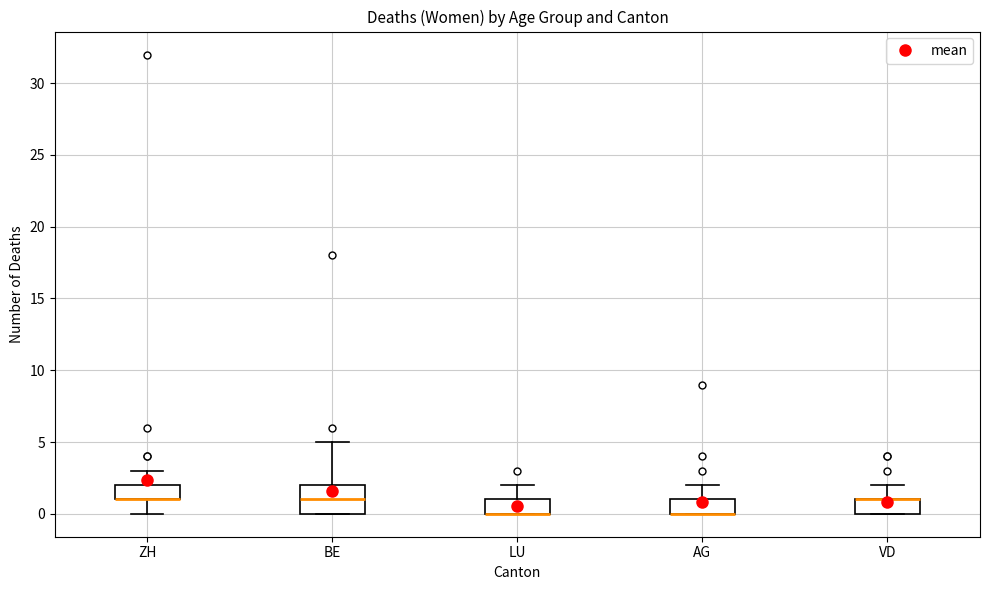

Reading left to right, read every box against the y-axis: the position of its median line, the range the box covers, and the ends of its whiskers. The values are not printed on the chart, so give them approximately, as read against the axis.

ZH: median 1 (drawn on the box's lower edge), box 1 to 2, whiskers 0 to 3
BE: median 1, box 0 to 2, whiskers 0 to 5
LU: median 0 (drawn on the box's lower edge), box 0 to 1, whiskers 0 to 2
AG: median 0 (drawn on the box's lower edge), box 0 to 1, whiskers 0 to 2
VD: median 1 (drawn on the box's upper edge), box 0 to 1, whiskers 0 to 2